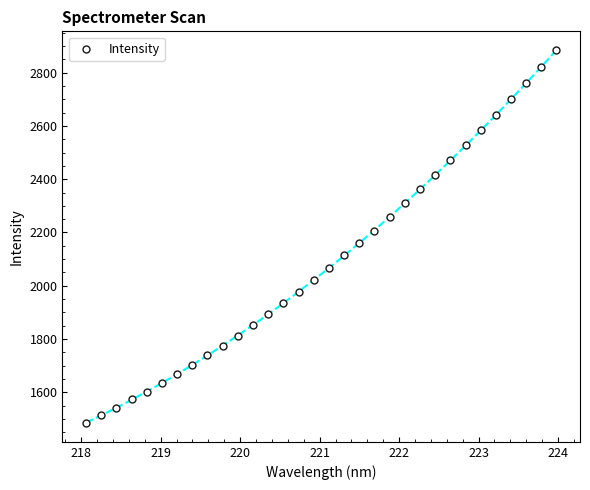

What is the range of Y values (max minus min)?

1401.4